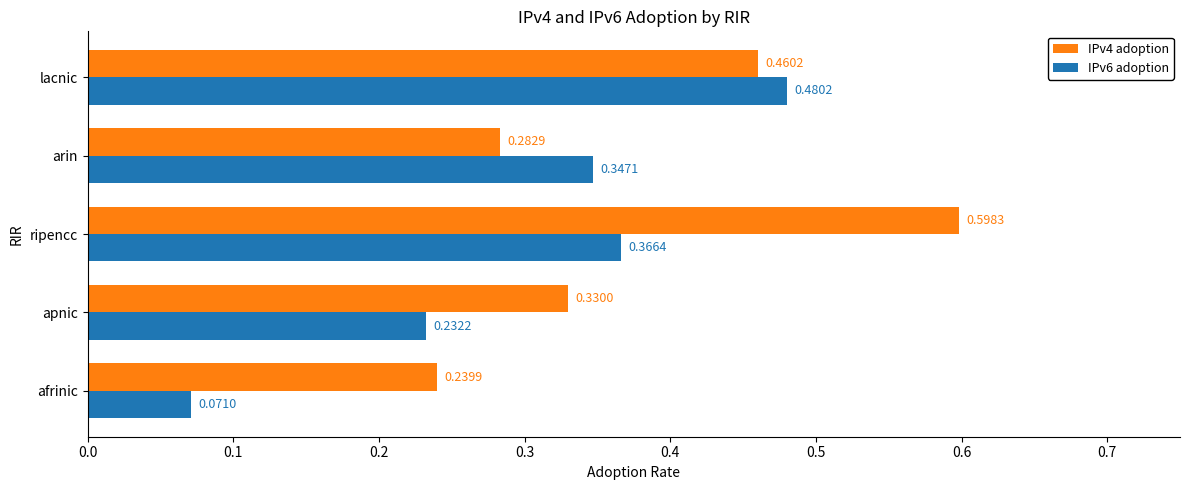

Which category has the lowest value across all series?

afrinic